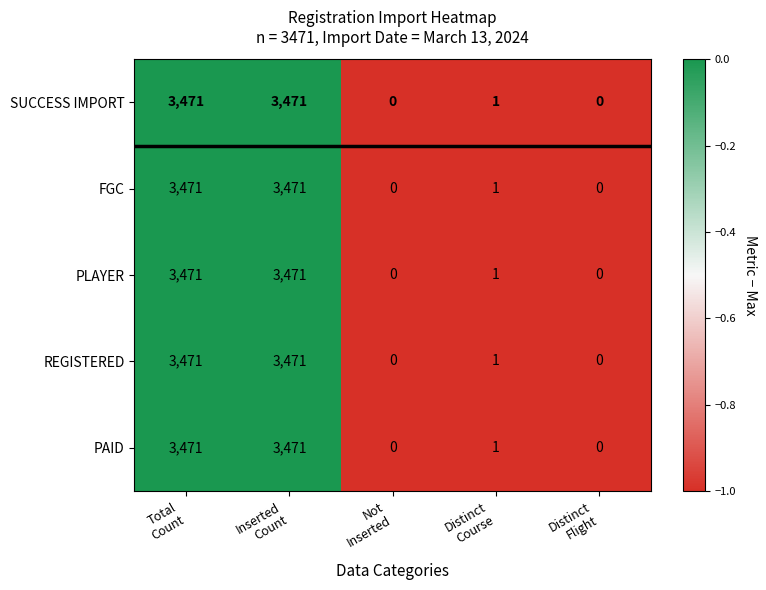

What is the difference between the maximum and minimum values in the PLAYER series?

3471